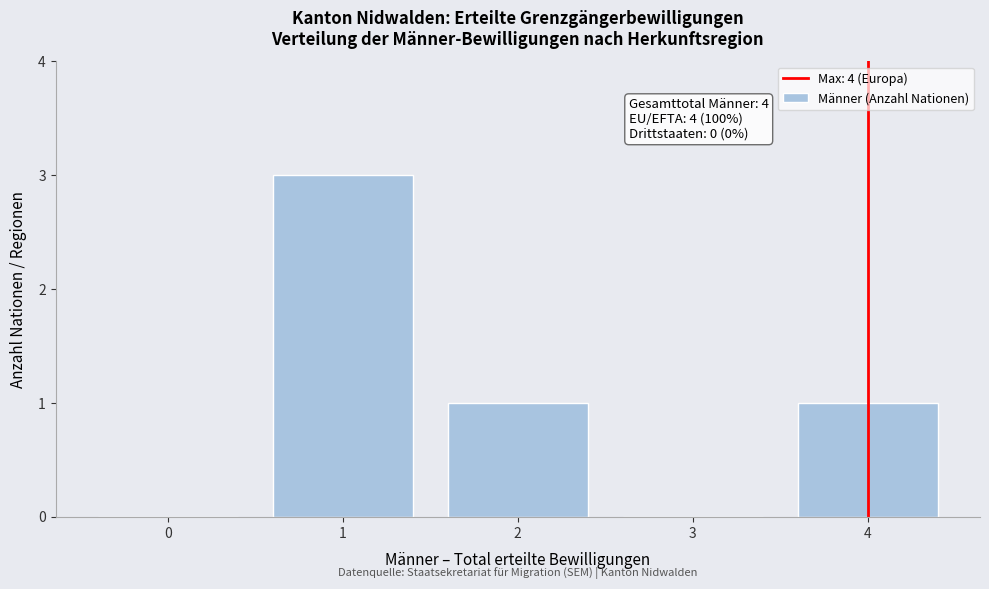

Reading left to right, list all the values displayed in this chart.

0=0	1=3	2=1	3=0	4=1